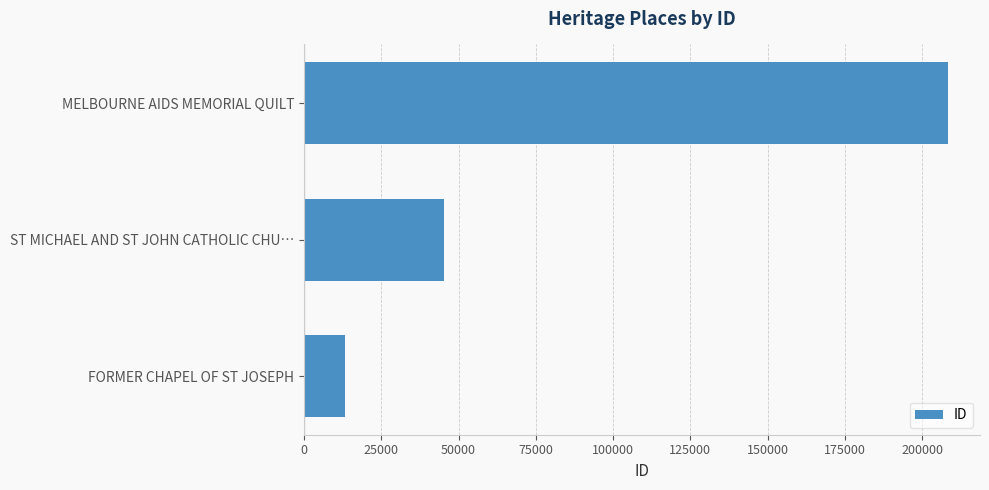

What is the smallest value displayed?

13077